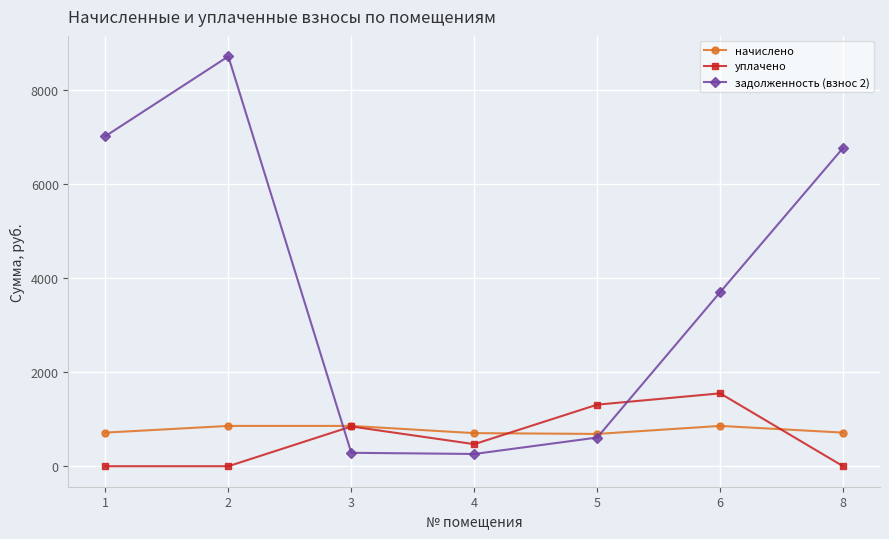

What is the difference between the highest and lowest values at 4?

443.6